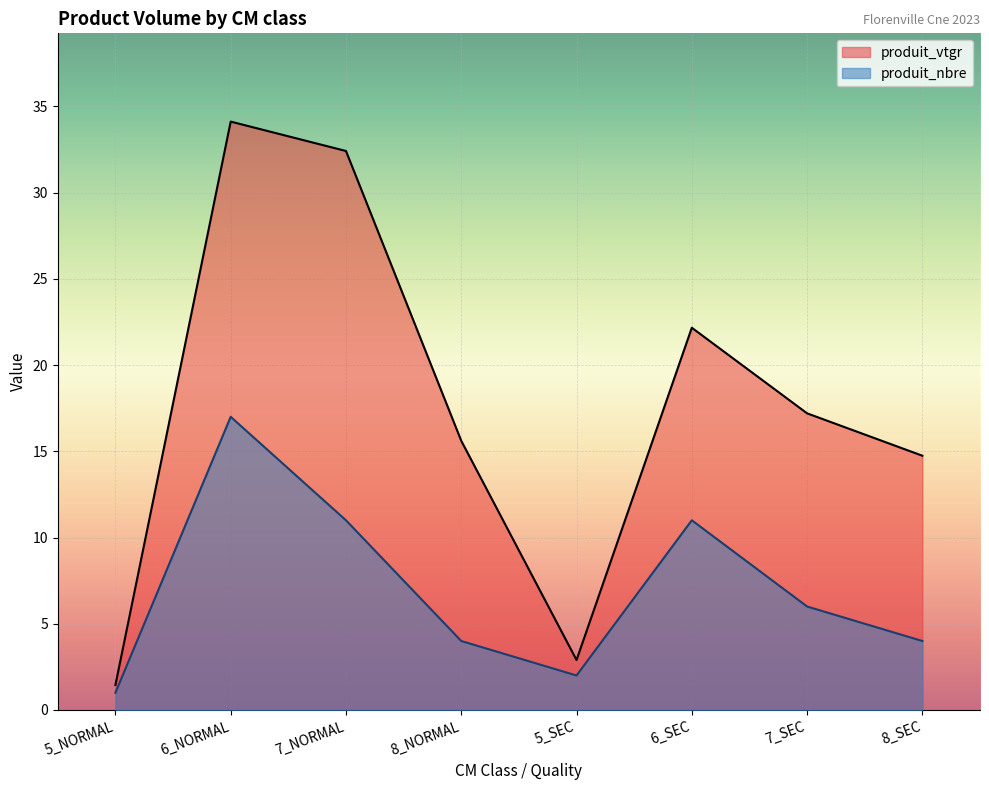

Reading right to left, transcribe all the data shown in this chart.

produit_vtgr: 14.7	17.2	22.2	2.9	15.6	32.4	34.1	1.4
produit_nbre: 4.0	6.0	11.0	2.0	4.0	11.0	17.0	1.0